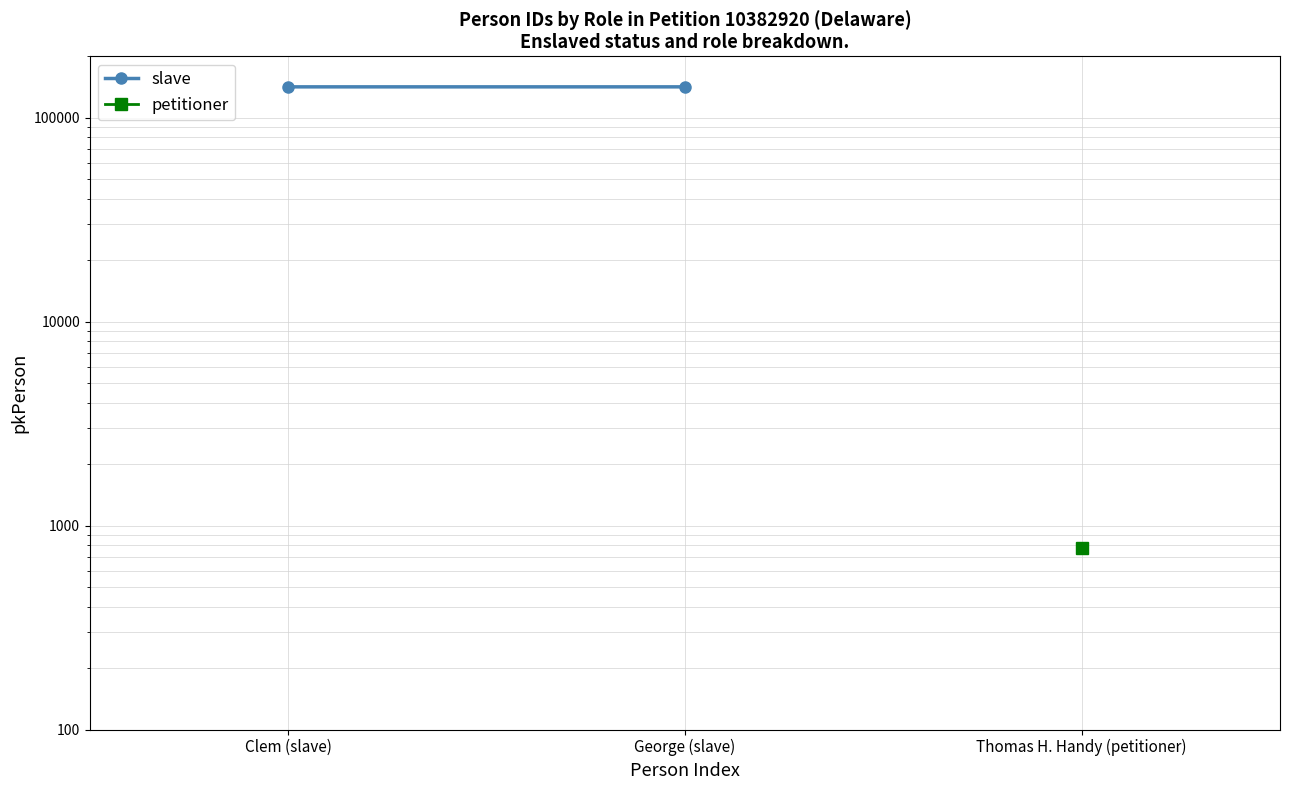

What is the maximum value shown in the chart?

141635